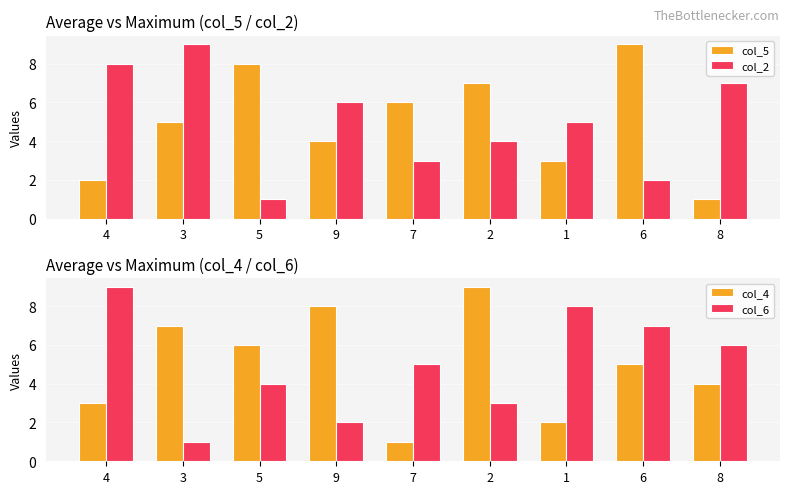

Which category has the highest value across all series?

6